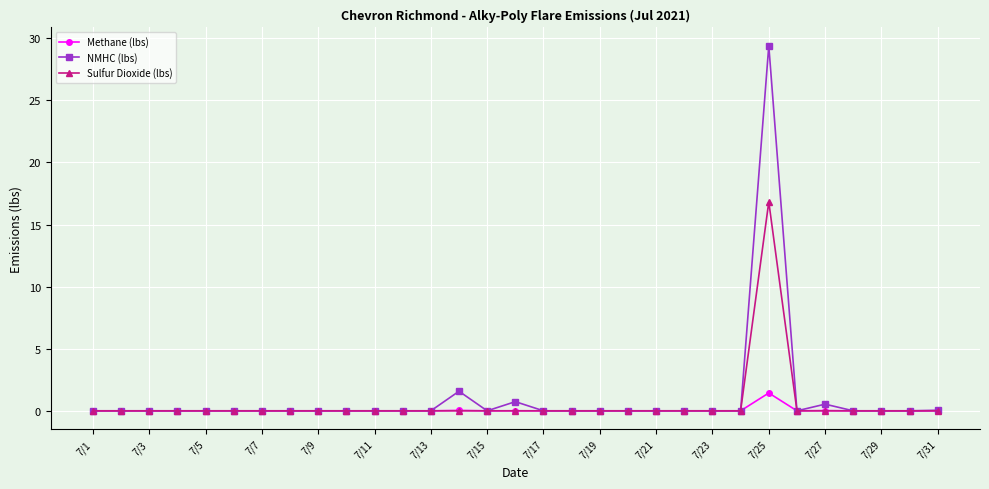

What is the highest value of the NMHC (lbs) series?

29.4